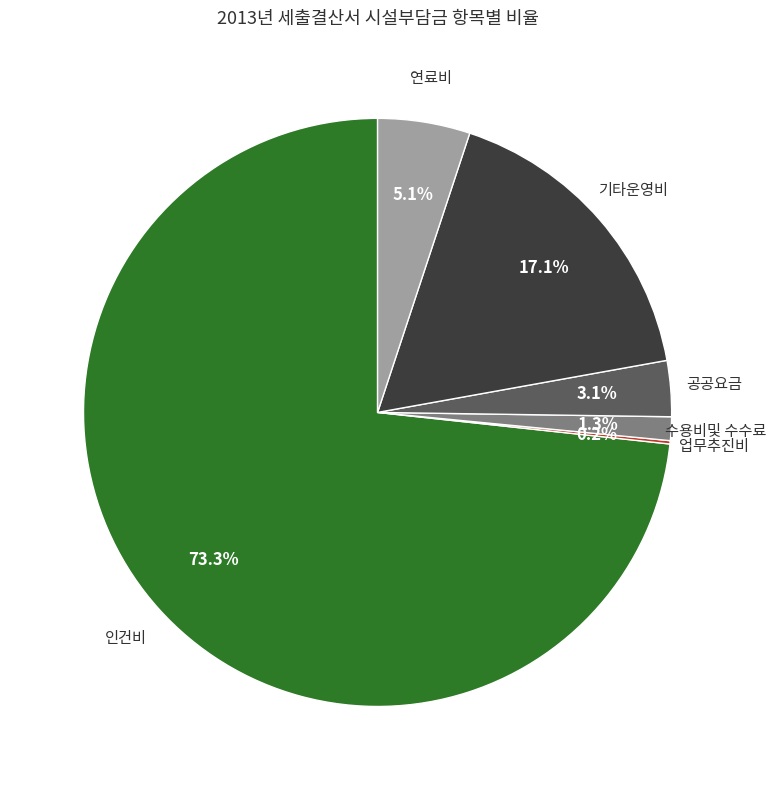

Does any single category account for the majority?

Yes